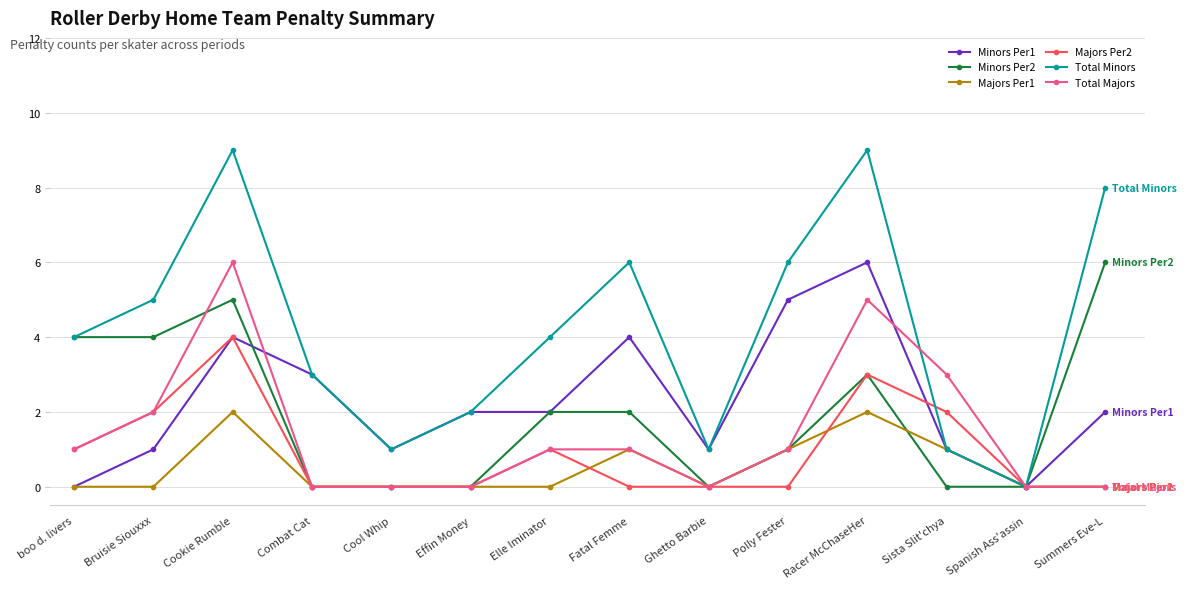

Which series changed the most between Cookie Rumble and Spanish Ass'assin?

Total Minors